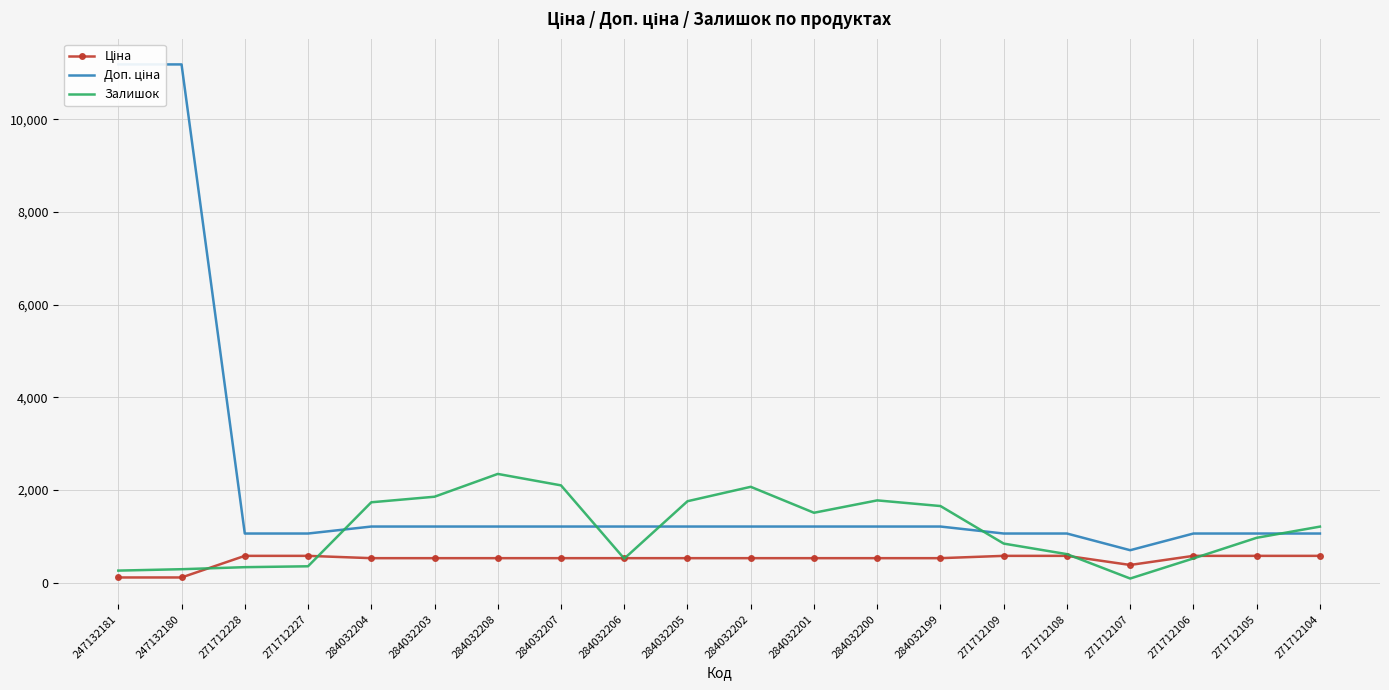

True or false: Доп. ціна and Ціна intersect in this chart.

False